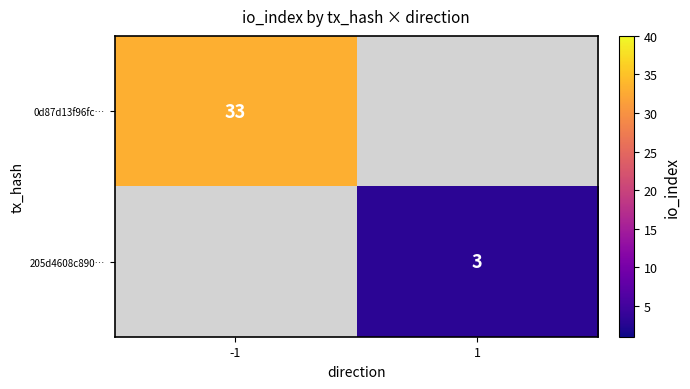

True or false: 0d87d13f96fc… has a value of 33 at -1.

True